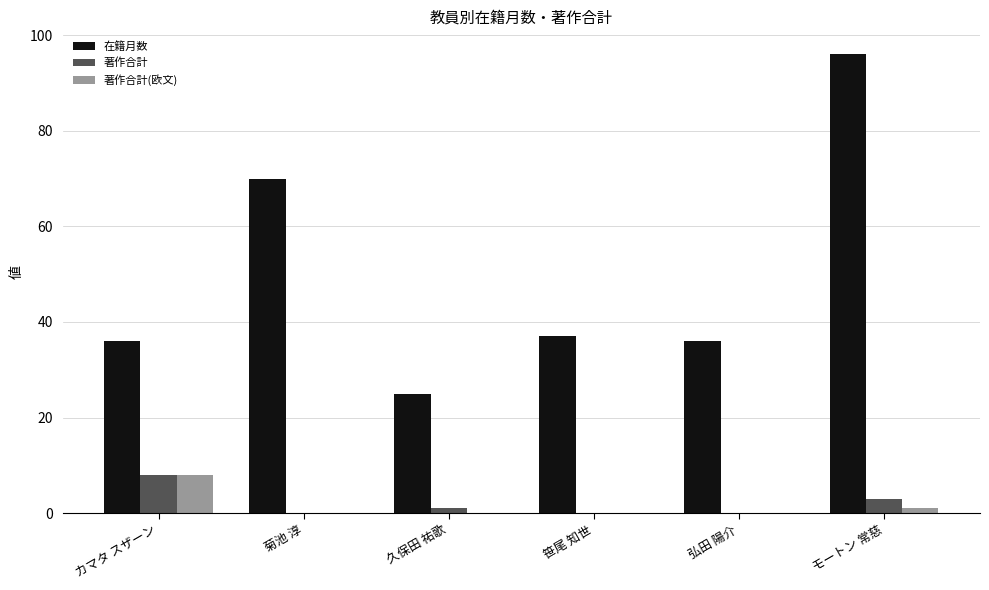

Reading left to right, extract all data points from this chart.

在籍月数: 36	70	25	37	36	96
著作合計: 8	0	1	0	0	3
著作合計(欧文): 8	0	0	0	0	1